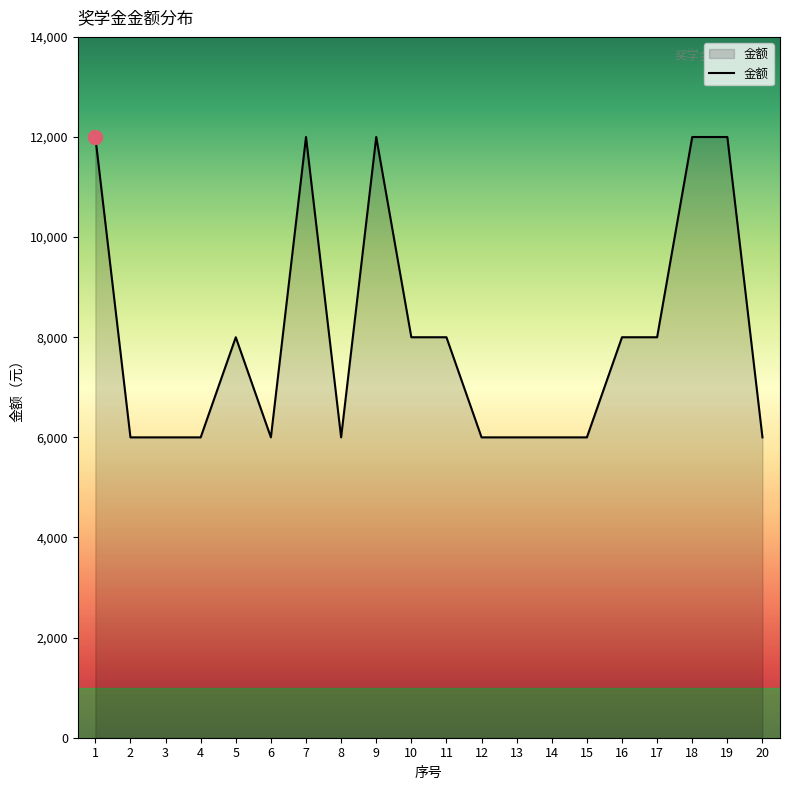

Read the value at 8, to the nearest 50.

6000